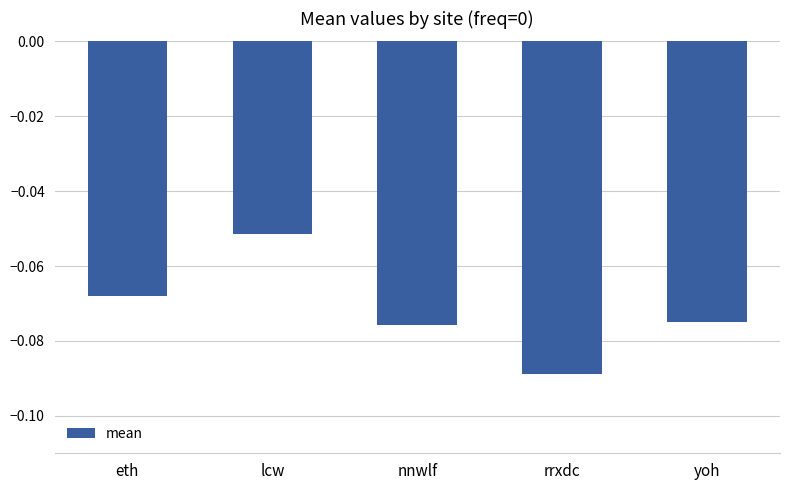

At which category does the chart reach its peak across all series?

lcw